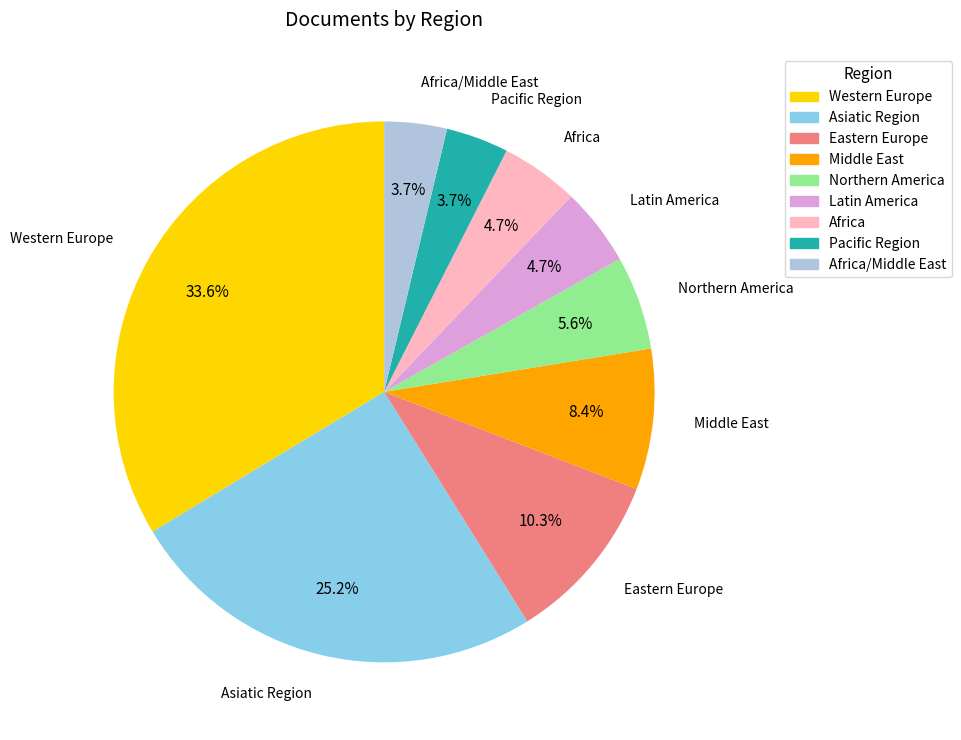

Is there any slice that represents more than half of the pie?

No